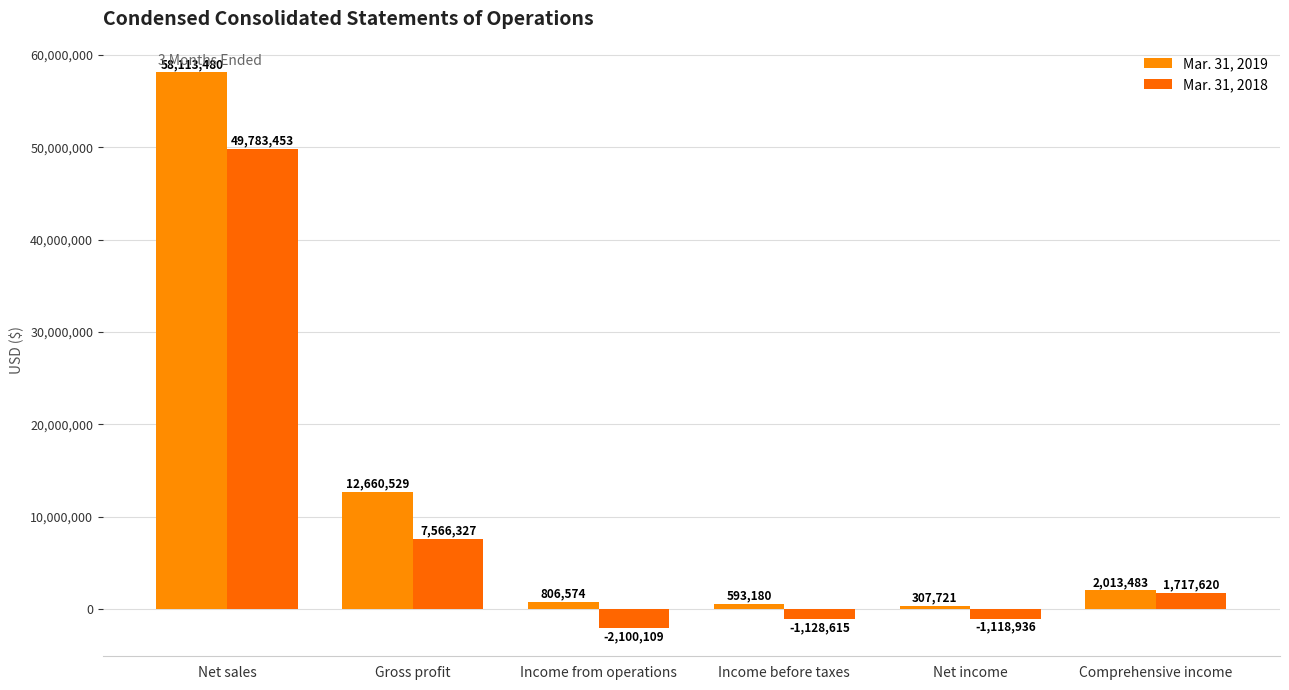

Which series has the largest range (max minus min)?

Mar. 31, 2019